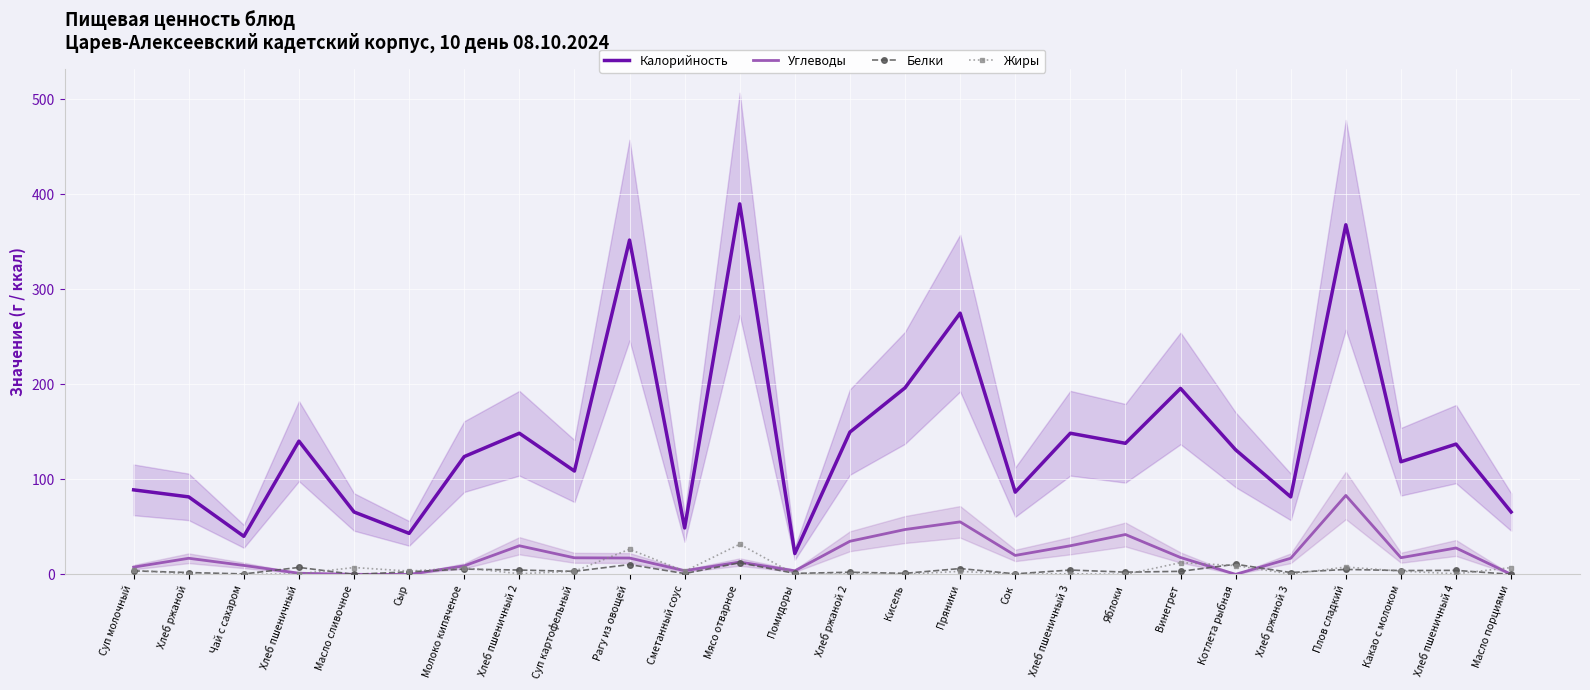

How many values in the Жиры series are below 3?

12